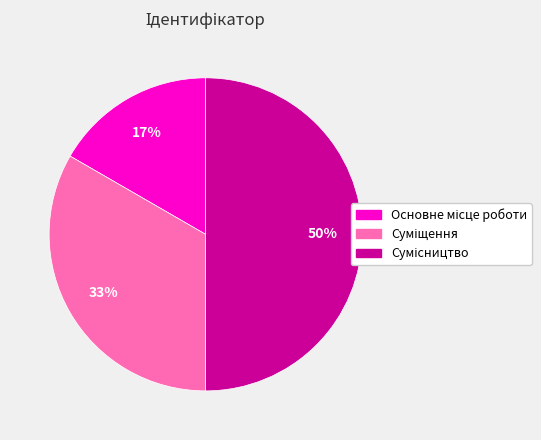

To the nearest percent, what is the difference between the largest and smallest slice percentages?

33%